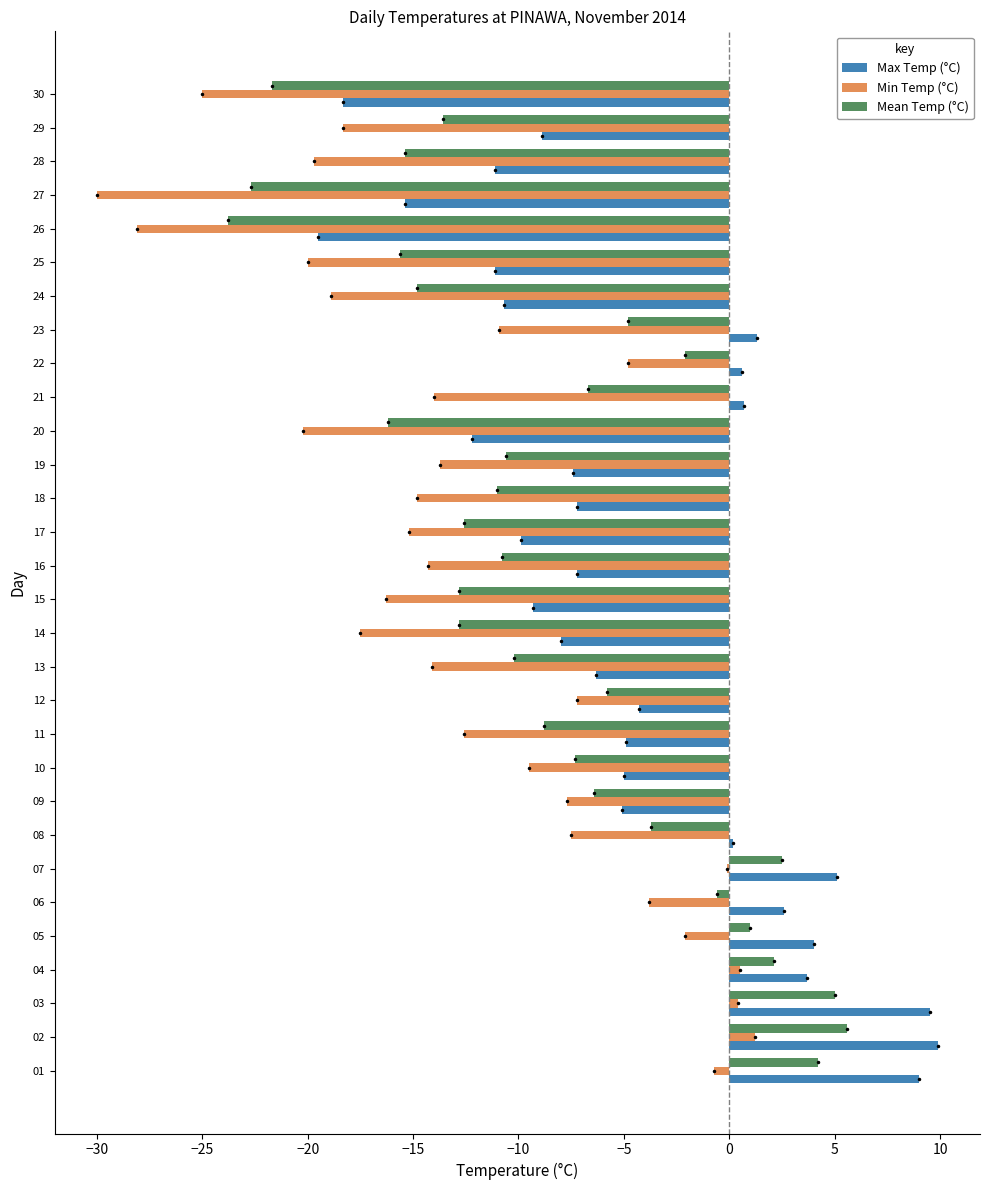

What value does the Mean Temp (°C) series have at 24?

-14.8